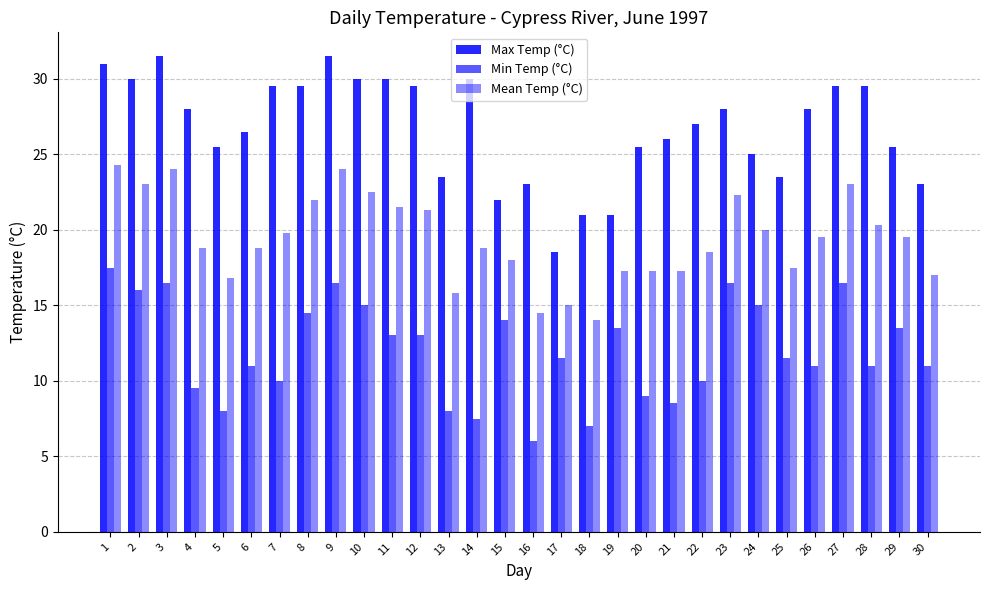

Count the number of data series in this chart.

3